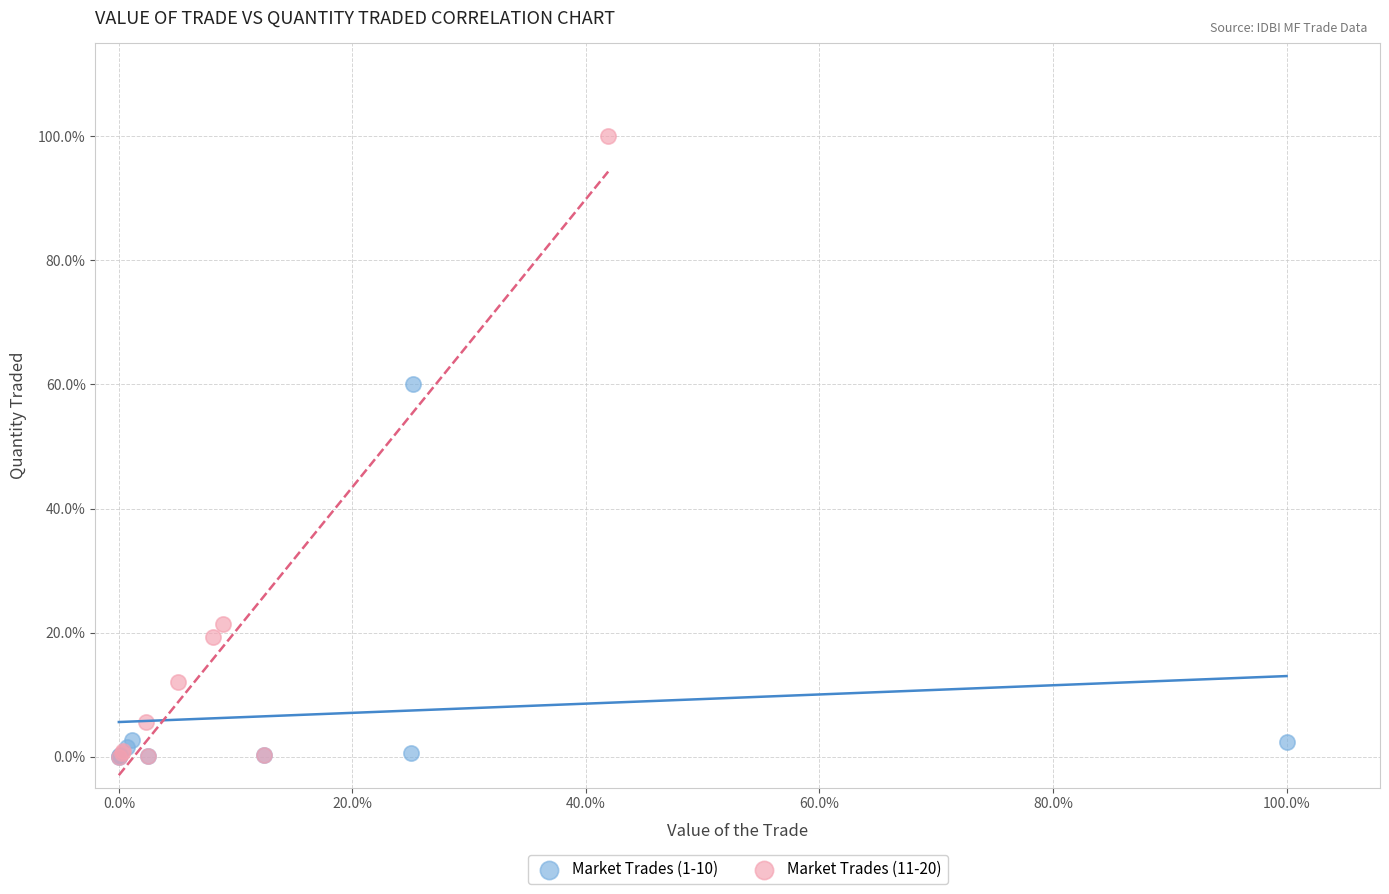

What are all the series names shown in the legend?

Market Trades (1-10), Market Trades (11-20)